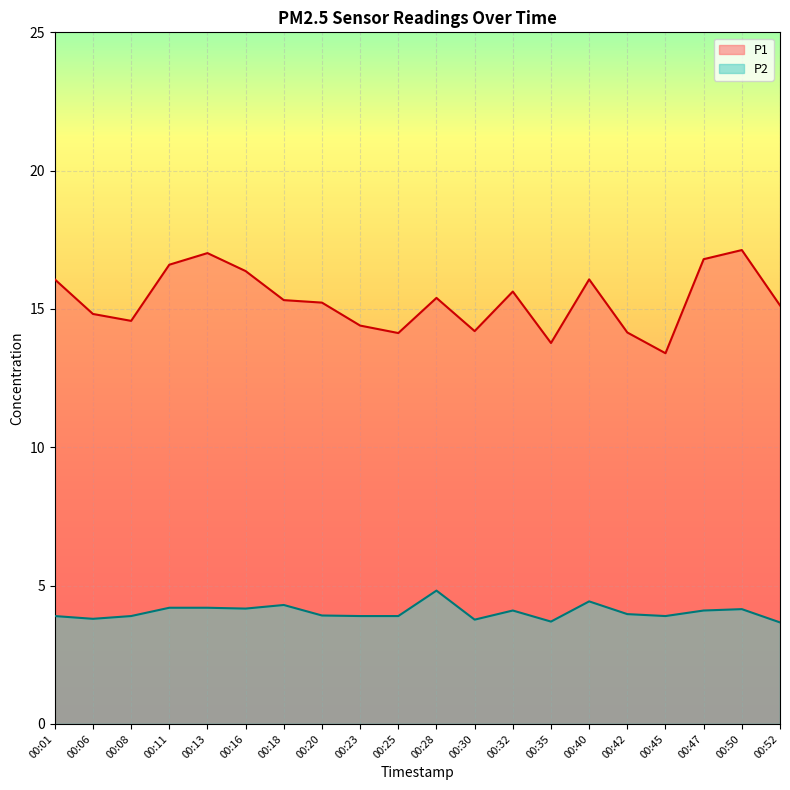

What is the difference between the maximum and minimum values in the P2 series?

1.2